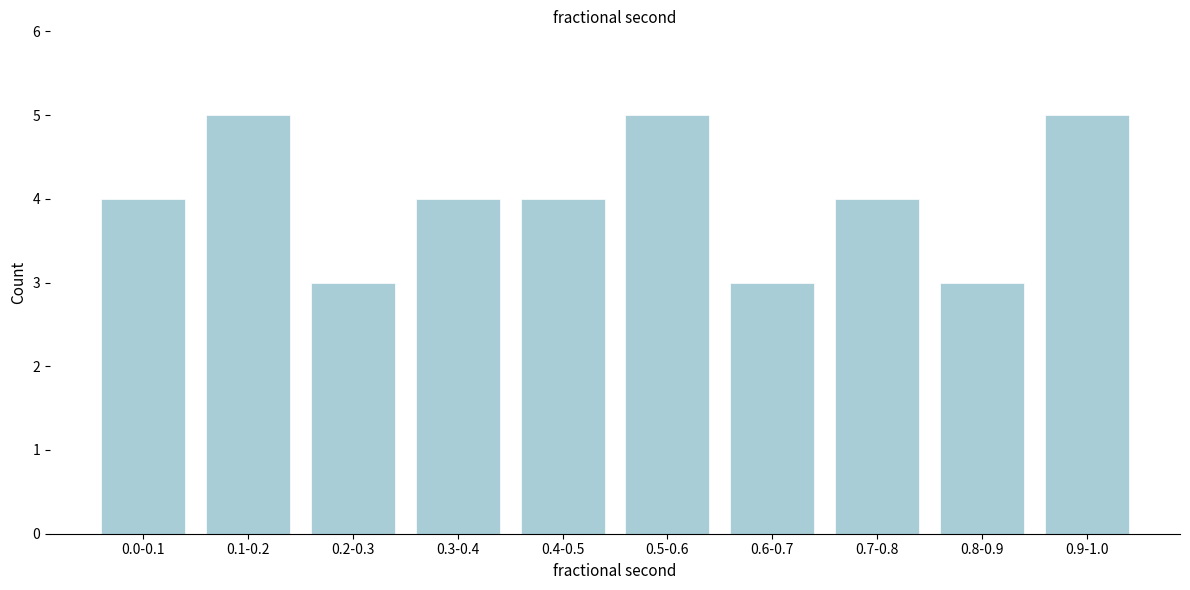

Reading left to right, what are all the values shown in this chart?

4	5	3	4	4	5	3	4	3	5